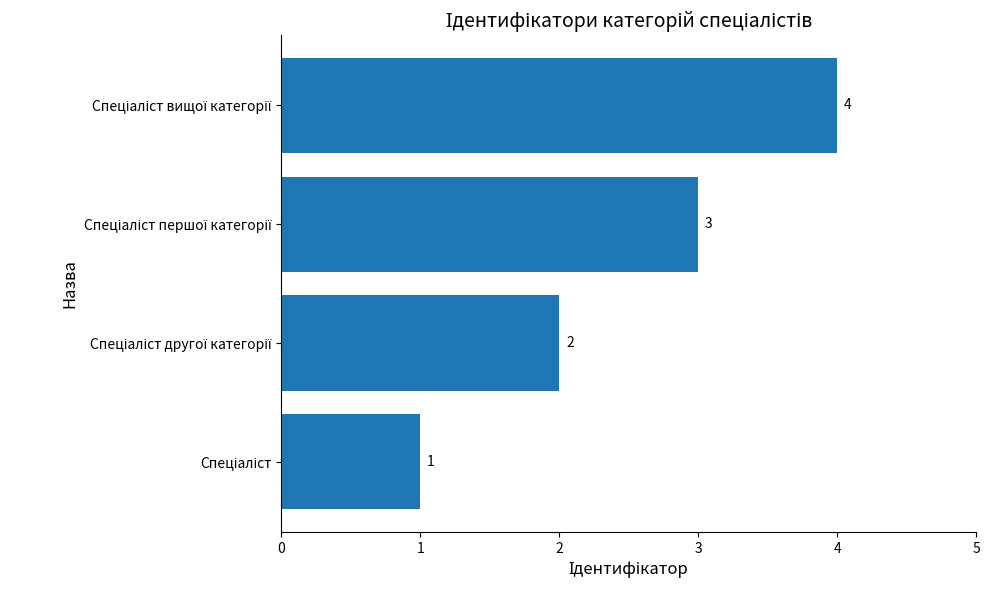

Count the values in the range 2 to 4.

3